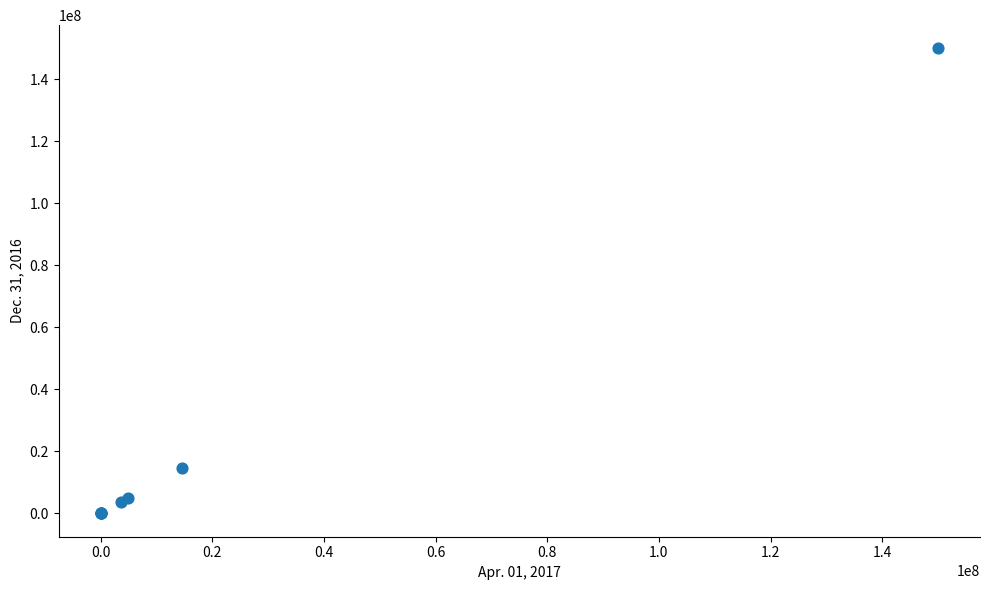

What Y value in the scatter plot is closest to 75000000?

14624159.0